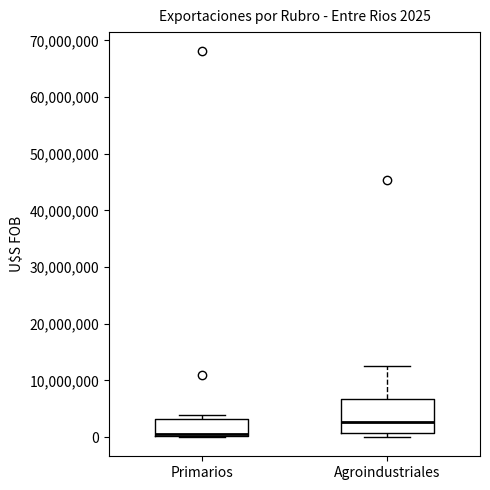

Comparing the boxes themselves (not the whiskers), which one is the tallest?

Agroindustriales